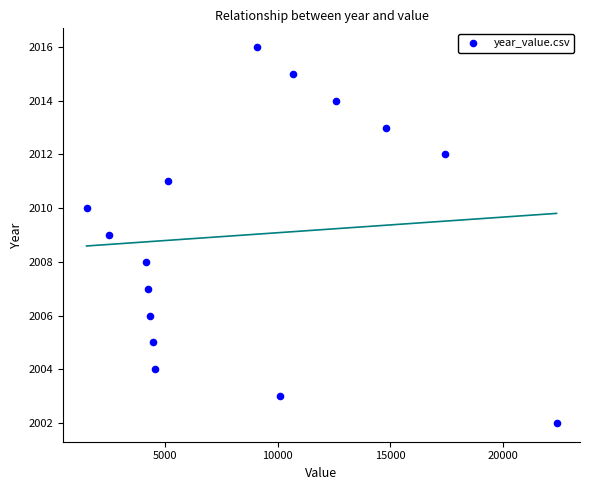

What is the range of Y values (max minus min)?

14